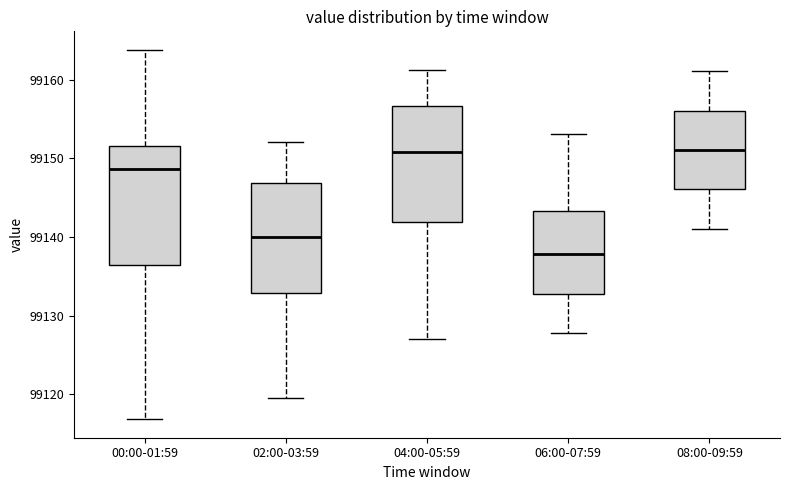

Reading left to right, transcribe this box plot: for each box, give where its median line is, the range the box spans, and where its two whiskers end, as read against the y-axis. The values are not printed on the chart, so give them approximately, as read against the axis.

00:00-01:59: median 99149, box 99136 to 99152, whiskers 99117 to 99164
02:00-03:59: median 99140, box 99133 to 99147, whiskers 99120 to 99152
04:00-05:59: median 99151, box 99142 to 99157, whiskers 99127 to 99161
06:00-07:59: median 99138, box 99133 to 99143, whiskers 99128 to 99153
08:00-09:59: median 99151, box 99146 to 99156, whiskers 99141 to 99161